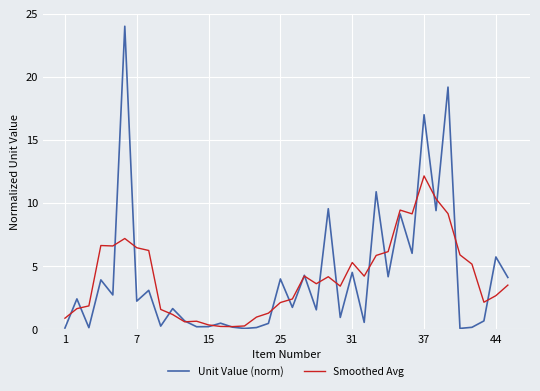

Which series has the largest range (max minus min)?

Unit Value (norm)